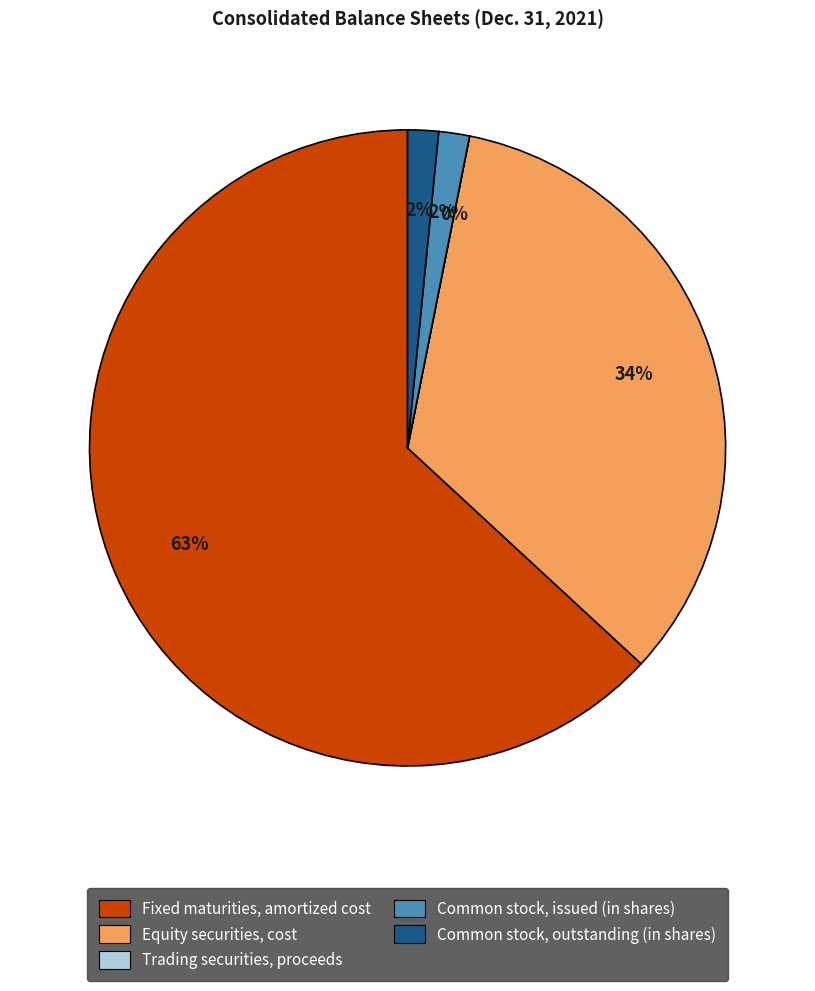

Do Common stock, issued (in shares) and Fixed maturities, amortized cost together represent more than half of the pie?

Yes